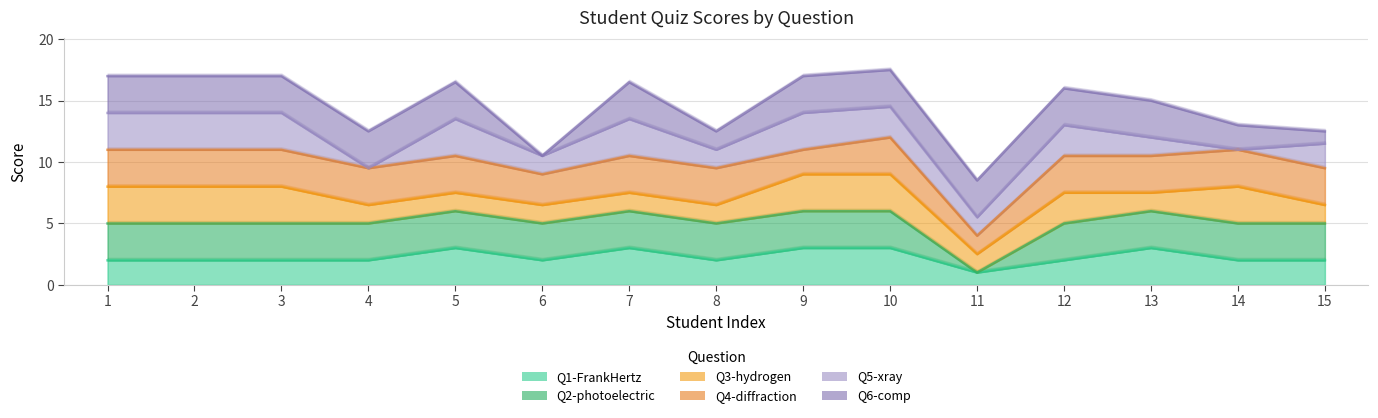

Which label corresponds to the largest value in the chart?

10